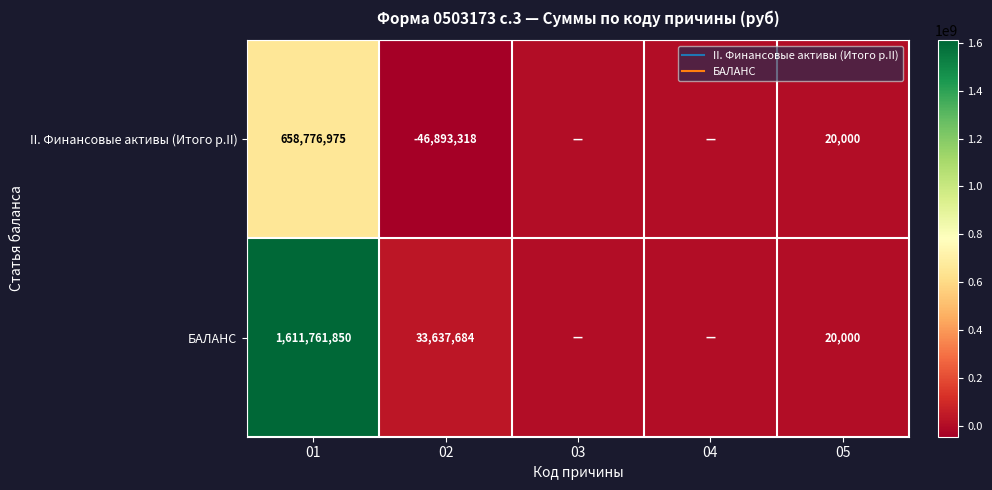

What is the highest value of the БАЛАНС series?

1611761849.7